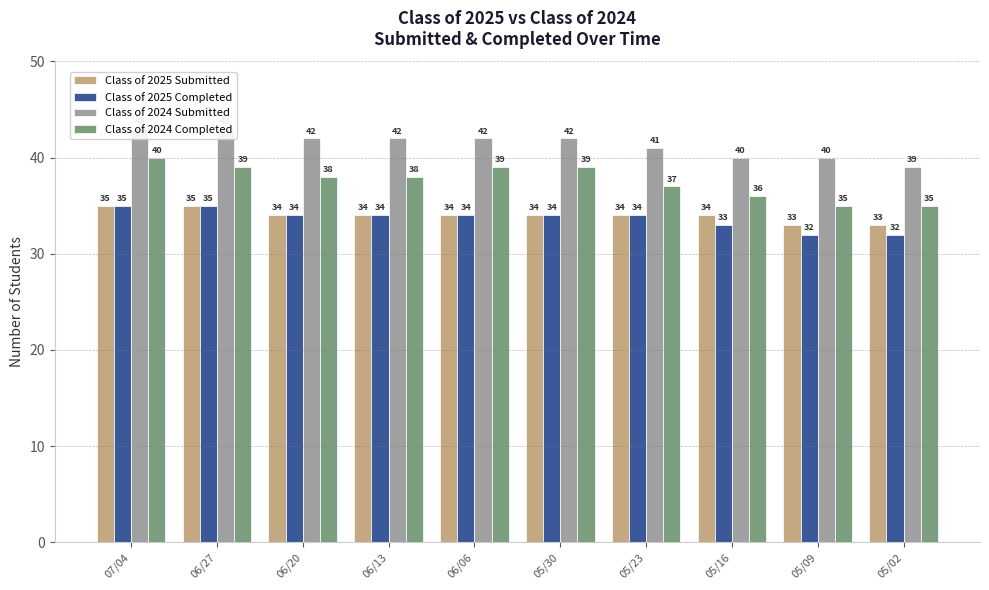

Rank the categories by Class of 2024 Completed value from highest to lowest.

07/04, 06/27, 06/06, 05/30, 06/20, 06/13, 05/23, 05/16, 05/09, 05/02